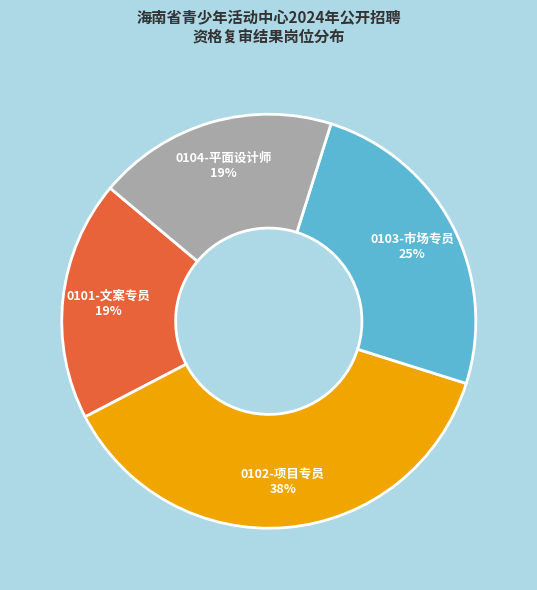

Which category has the biggest portion of the pie?

0102-项目专员